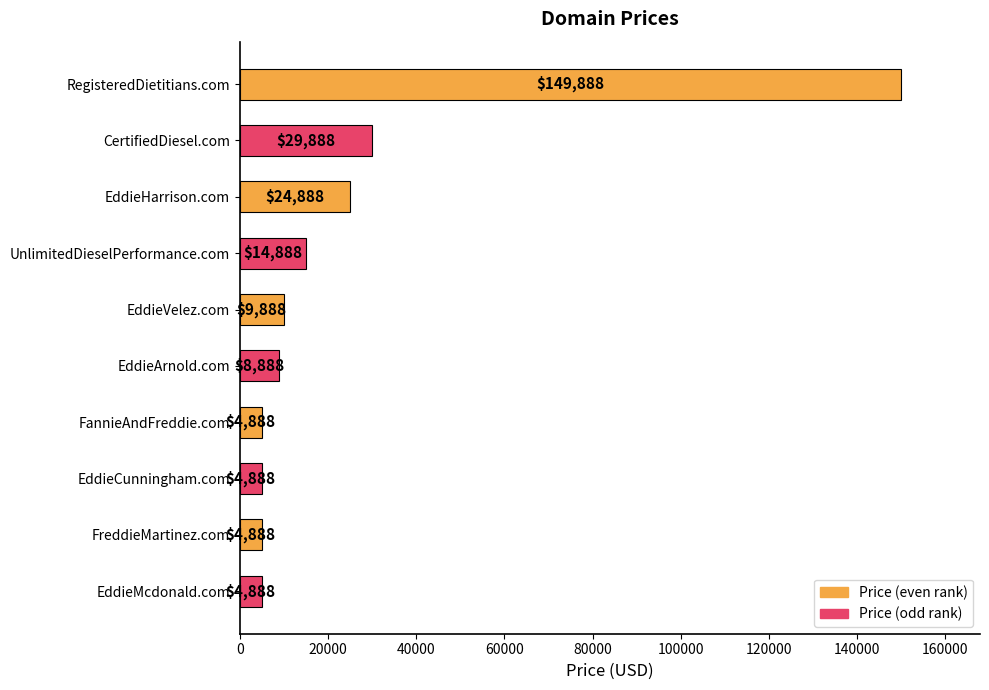

Reading bottom to top, list all the values displayed in this chart.

EddieMcdonald.com=4888	FreddieMartinez.com=4888	EddieCunningham.com=4888	FannieAndFreddie.com=4888	EddieArnold.com=8888	EddieVelez.com=9888	UnlimitedDieselPerformance.com=14888	EddieHarrison.com=24888	CertifiedDiesel.com=29888	RegisteredDietitians.com=149888